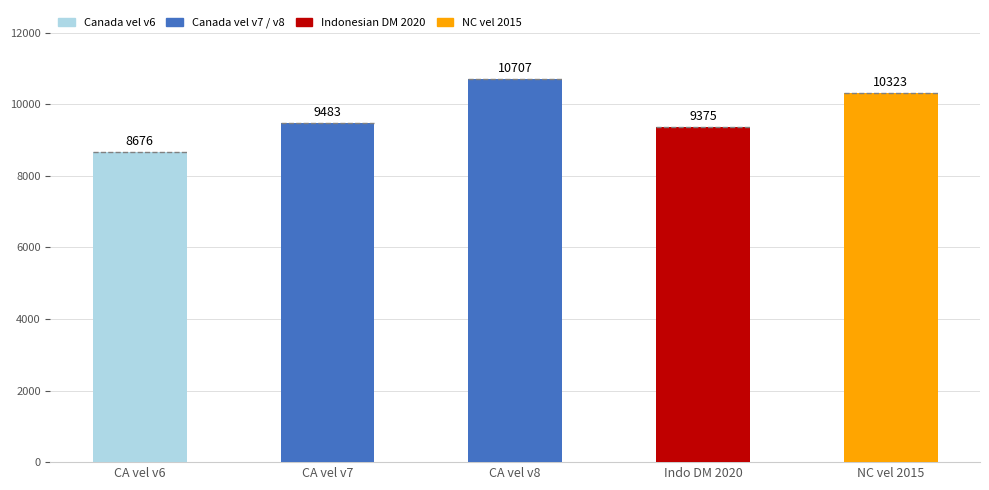

What position from the right is CA vel v7?

4